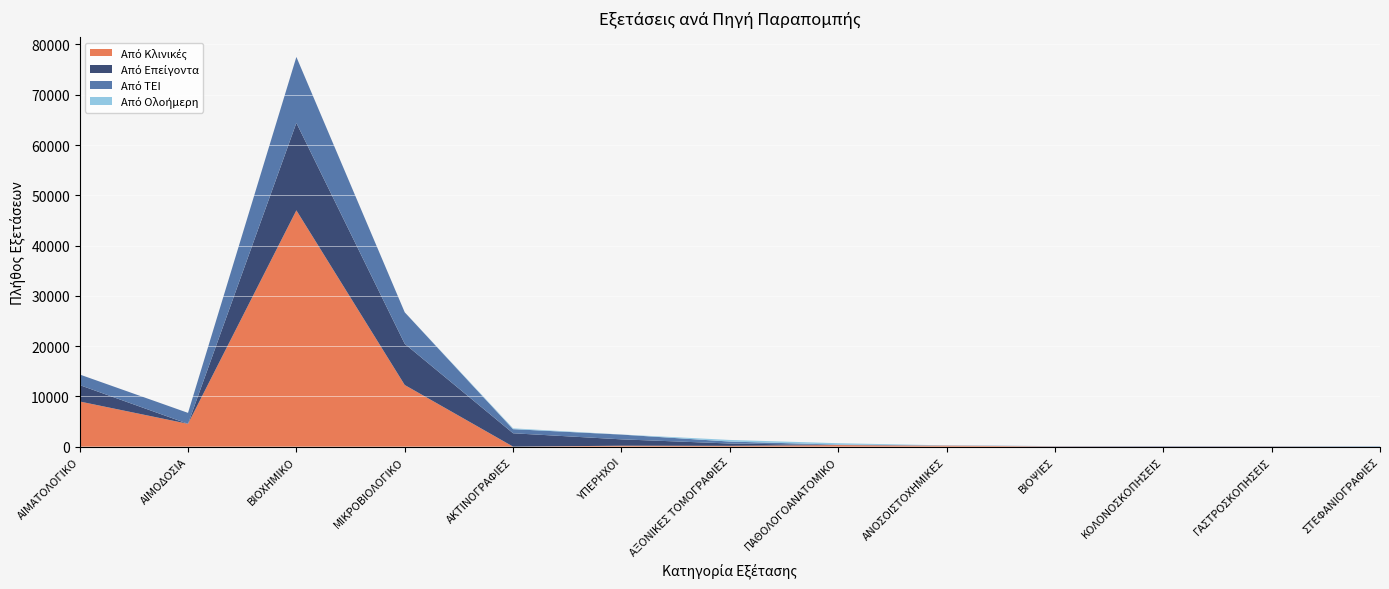

Reading left to right, list all the values displayed in this chart.

Από Κλινικές: 8978	4536	47002	12259	0	180	160	307	187	47	30	34	6
Από Επείγοντα: 3268	0	17391	8194	2658	1268	463	0	0	0	0	0	7
Από ΤΕΙ: 2106	2179	13125	6268	817	948	388	93	40	59	81	62	56
Από Ολοήμερη: 0	0	0	0	164	19	320	280	23	0	0	0	51